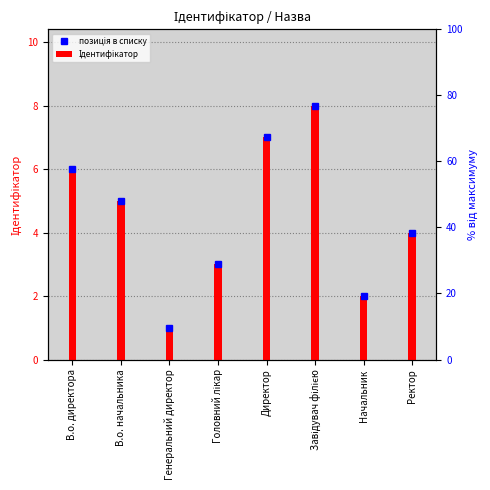

Which category has the lowest value across all series?

Генеральний директор